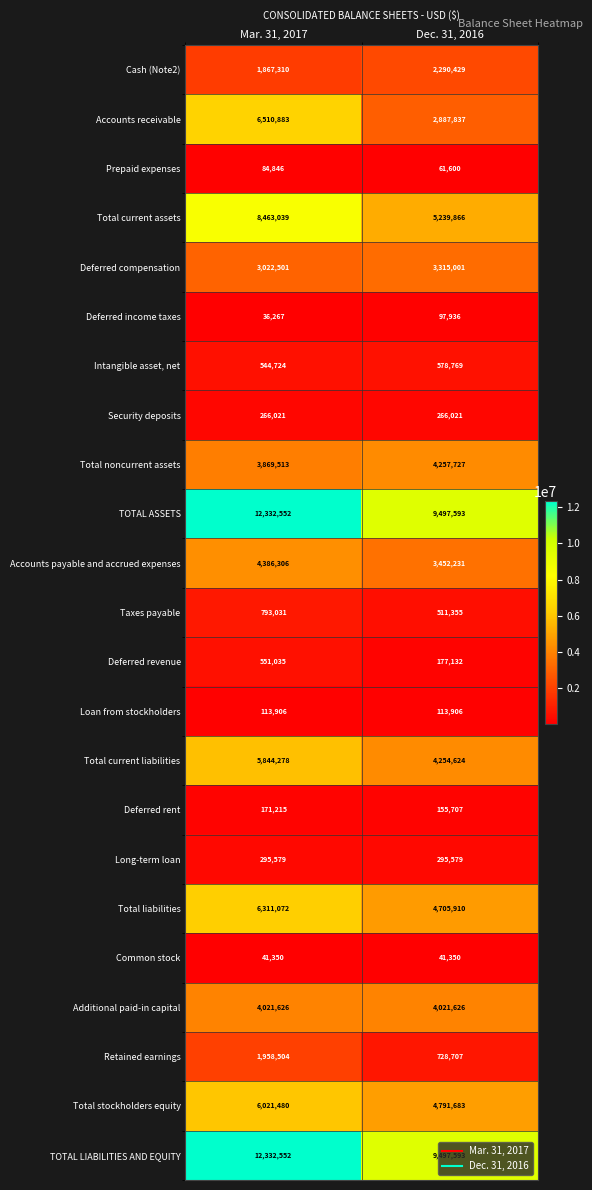

Read the Common stock value at Mar. 31, 2017.

41350